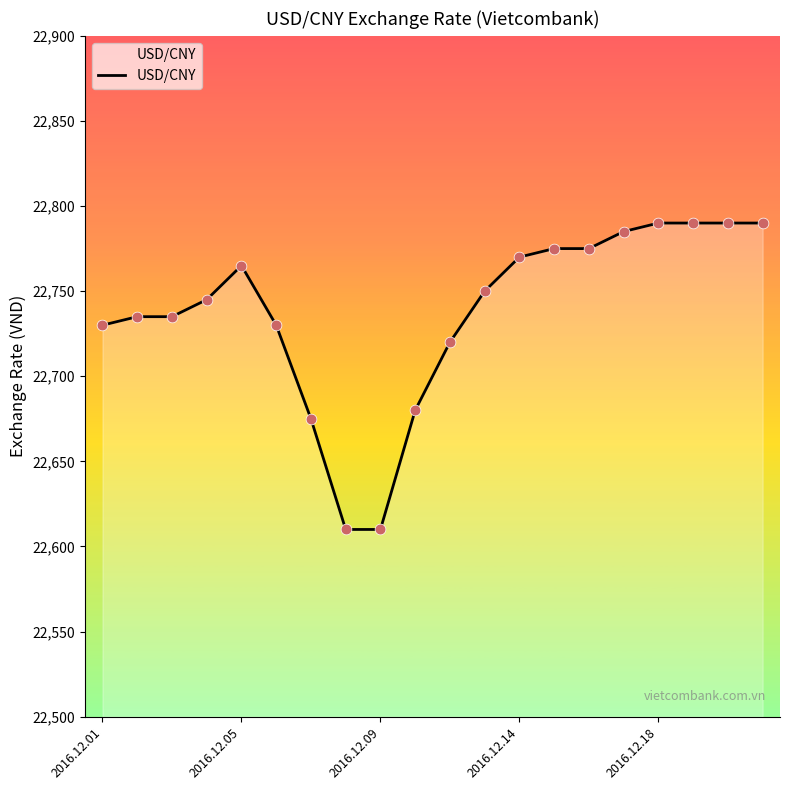

What is the maximum value shown in the chart?

22790